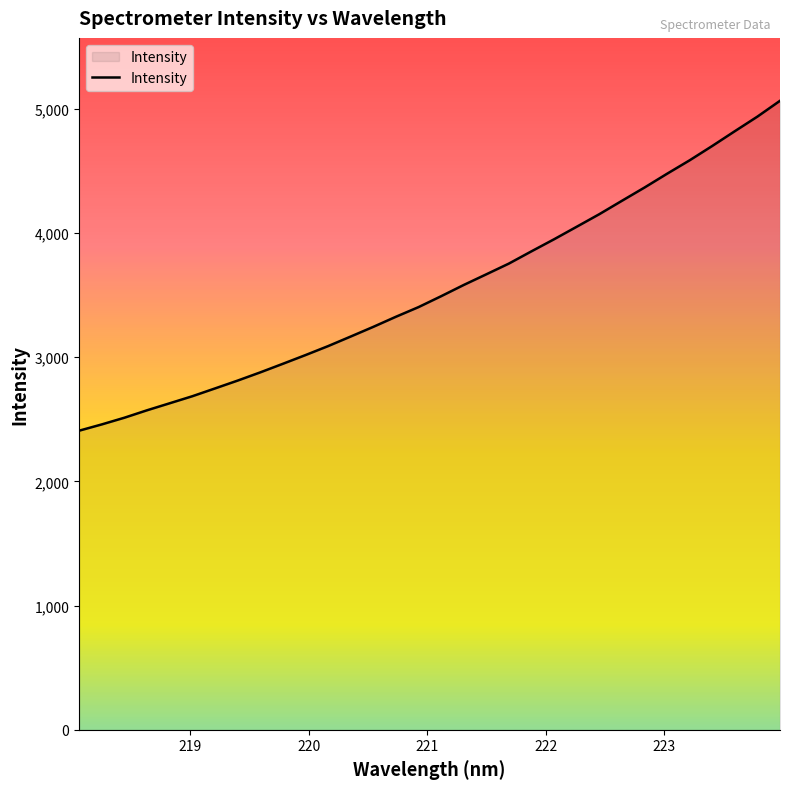

How many lines are shown in the chart?

1